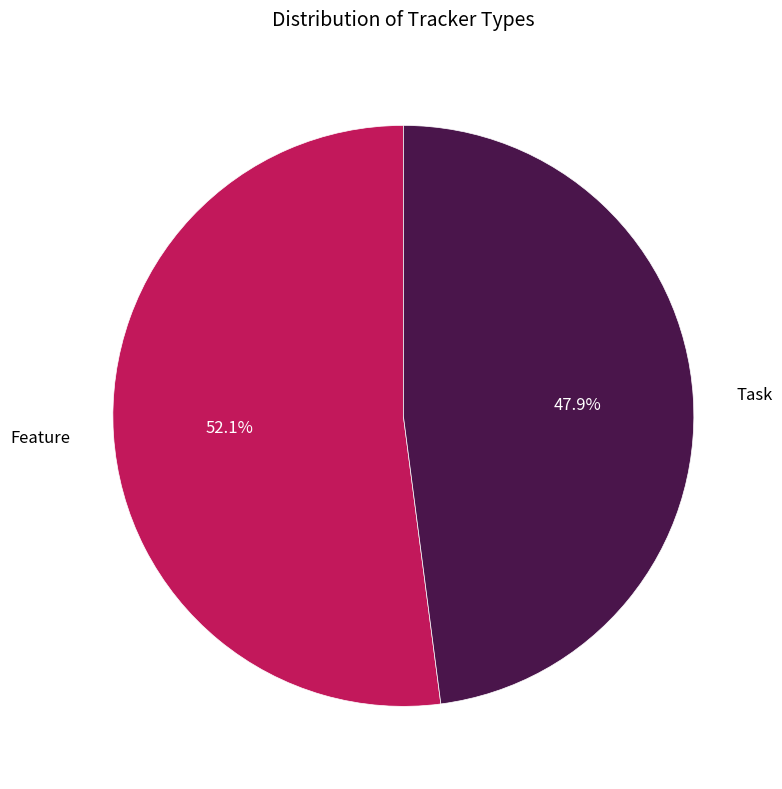

Which has a higher value, Feature or Task?

Feature